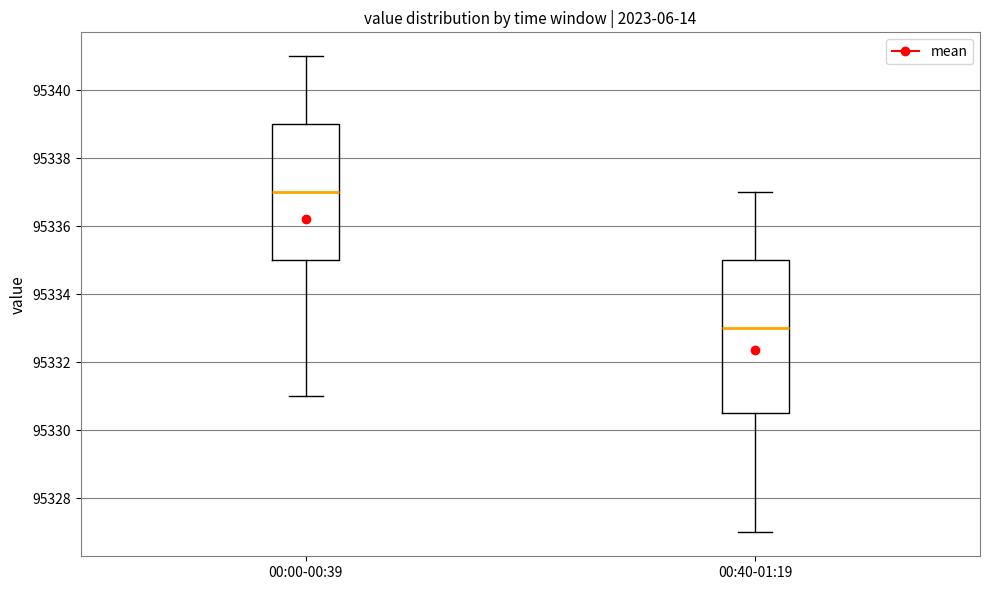

Reading left to right, transcribe this box plot: for each box, give where its median line is, the range the box spans, and where its two whiskers end, as read against the y-axis. The values are not printed on the chart, so give them approximately, as read against the axis.

00:00-00:39: median 95337.0, box 95335.0 to 95339.0, whiskers 95331.0 to 95341.0
00:40-01:19: median 95333.0, box 95330.6 to 95335.0, whiskers 95327.0 to 95337.0